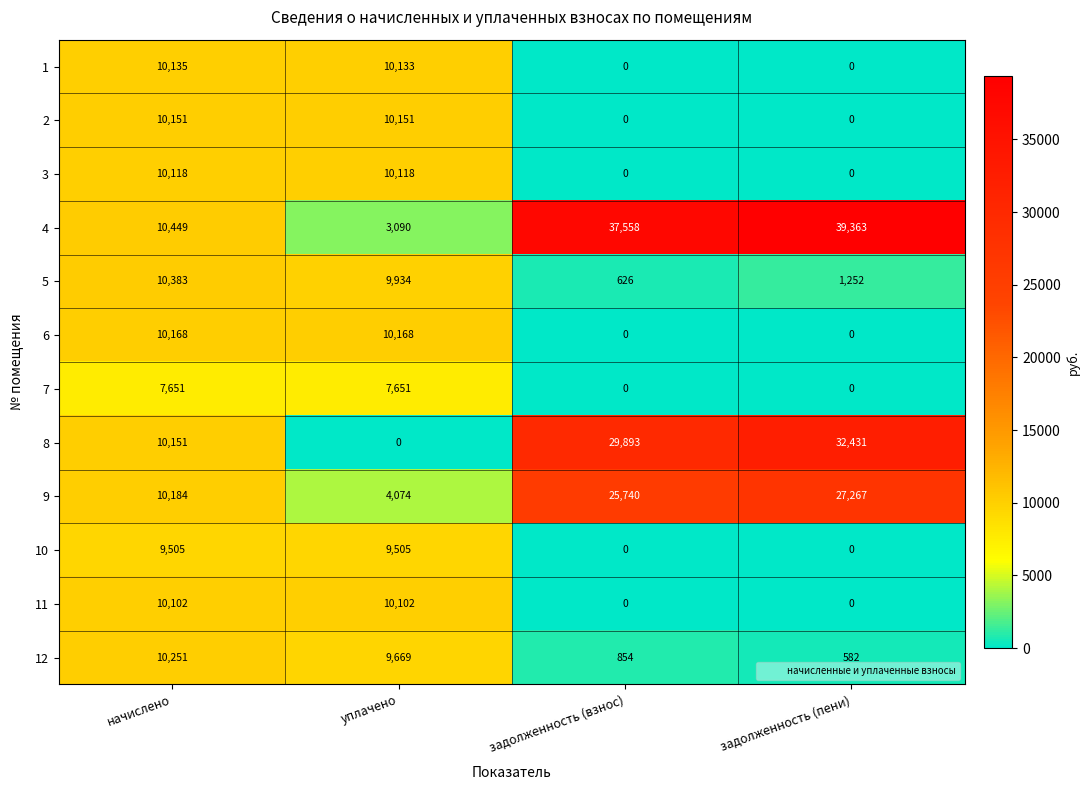

How many data points does each series have?

4